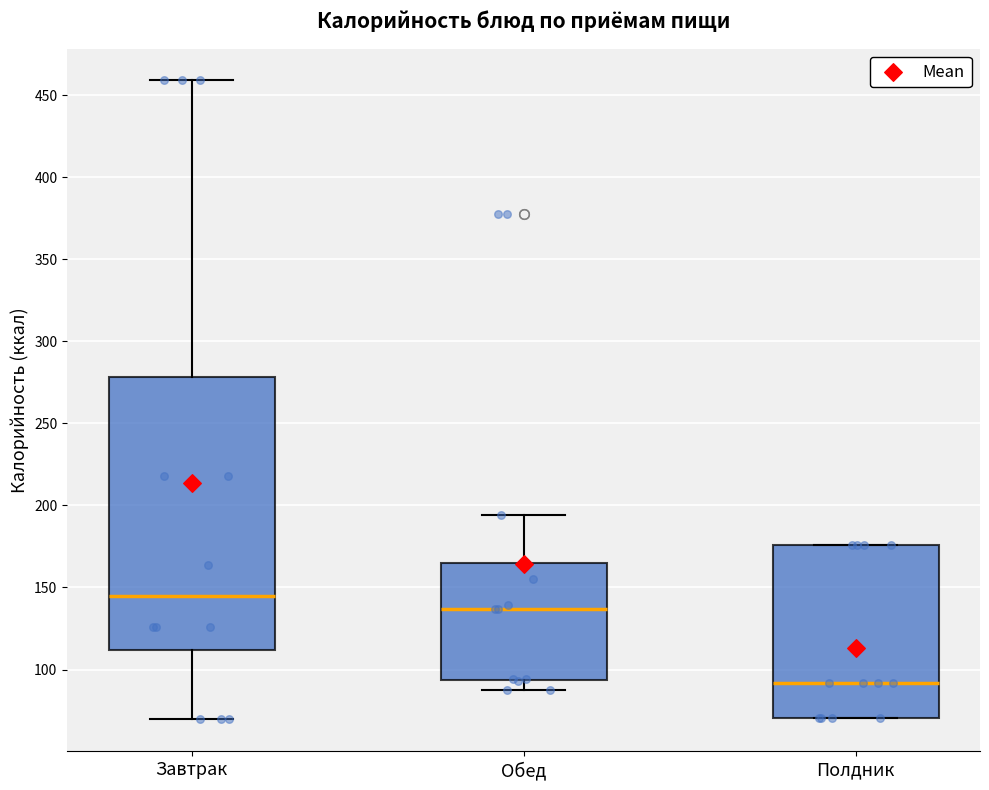

Reading left to right, transcribe this box plot: for each box, give where its median line is, the range the box spans, and where its two whiskers end, as read against the y-axis. The values are not printed on the chart, so give them approximately, as read against the axis.

Завтрак: median 145, box 110 to 280, whiskers 70 to 460
Обед: median 135, box 95 to 165, whiskers 85 to 195
Полдник: median 90, box 70 to 175, whiskers 70 to 175